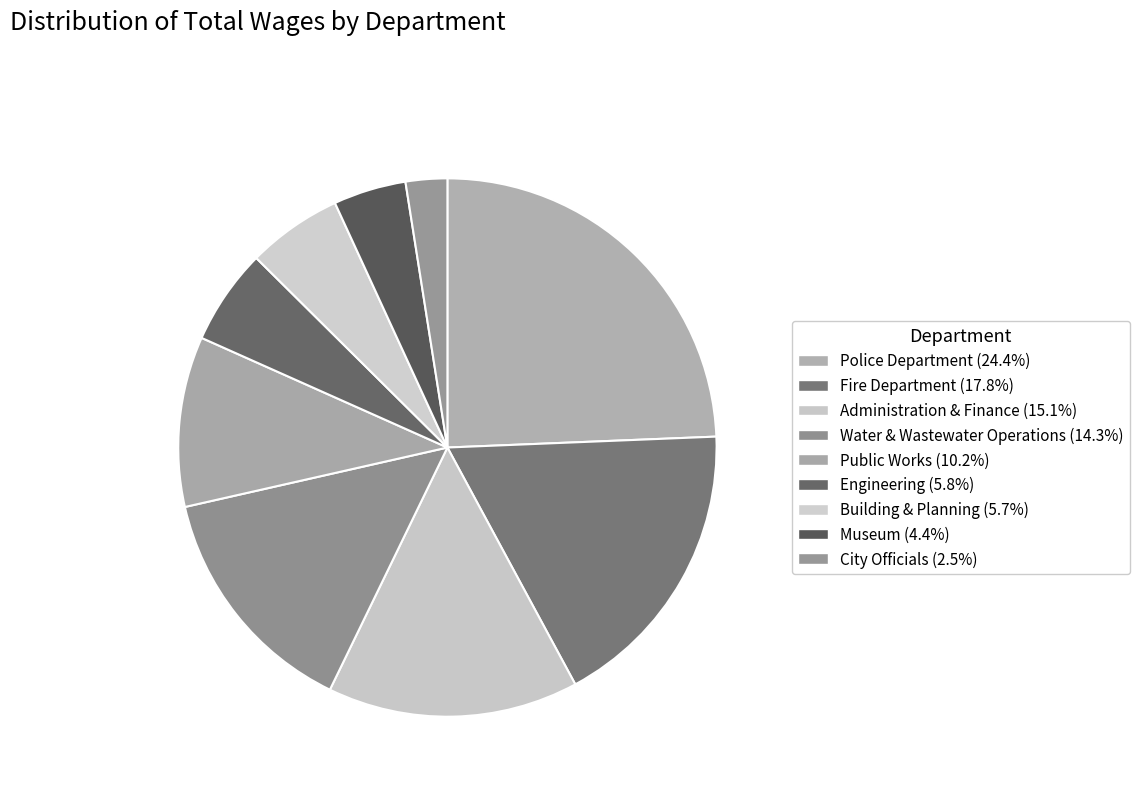

What is the smallest slice in the pie chart?

City Officials